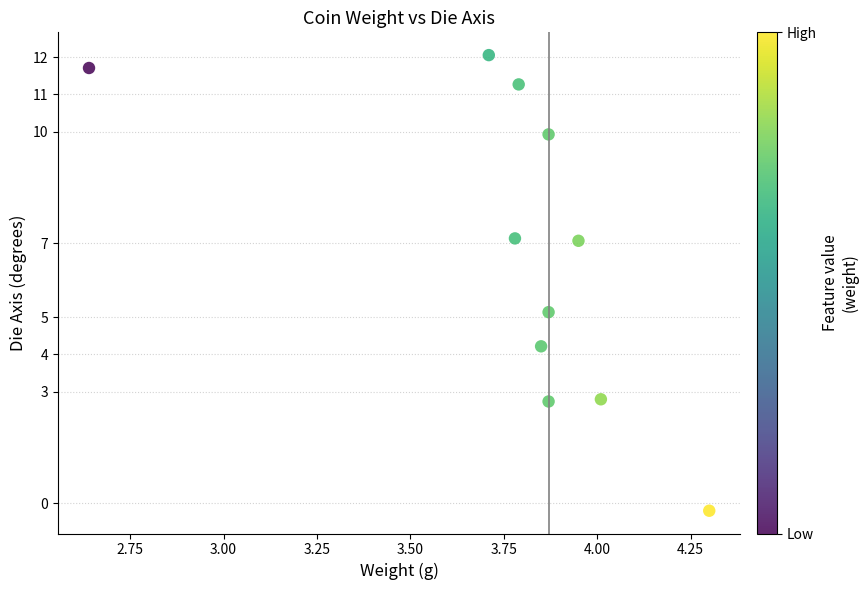

What Y value in the scatter plot is closest to 5?

5.1